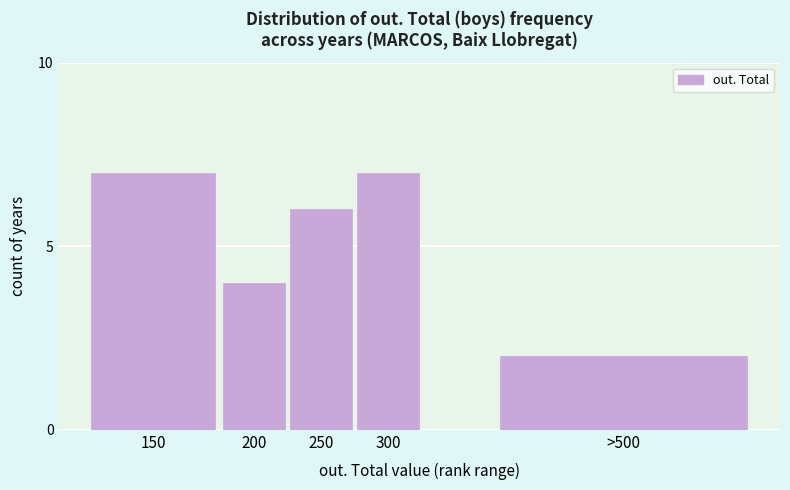

Reading left to right, list all the values displayed in this chart.

150=7	200=4	250=6	300=7	>500=2